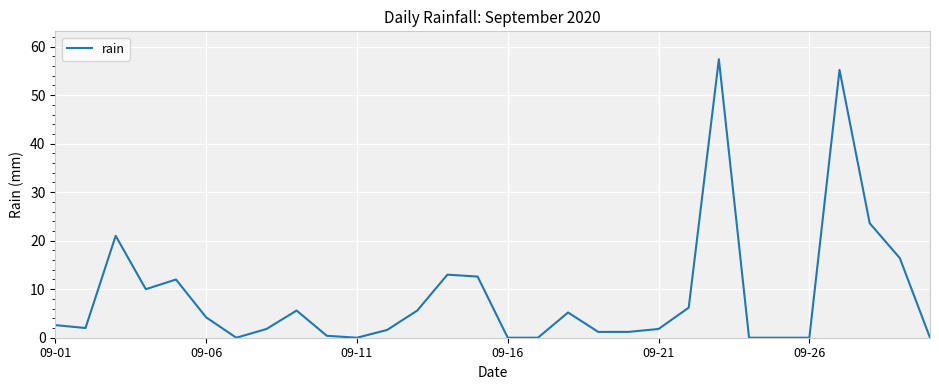

What is the maximum value shown in the chart?

57.4